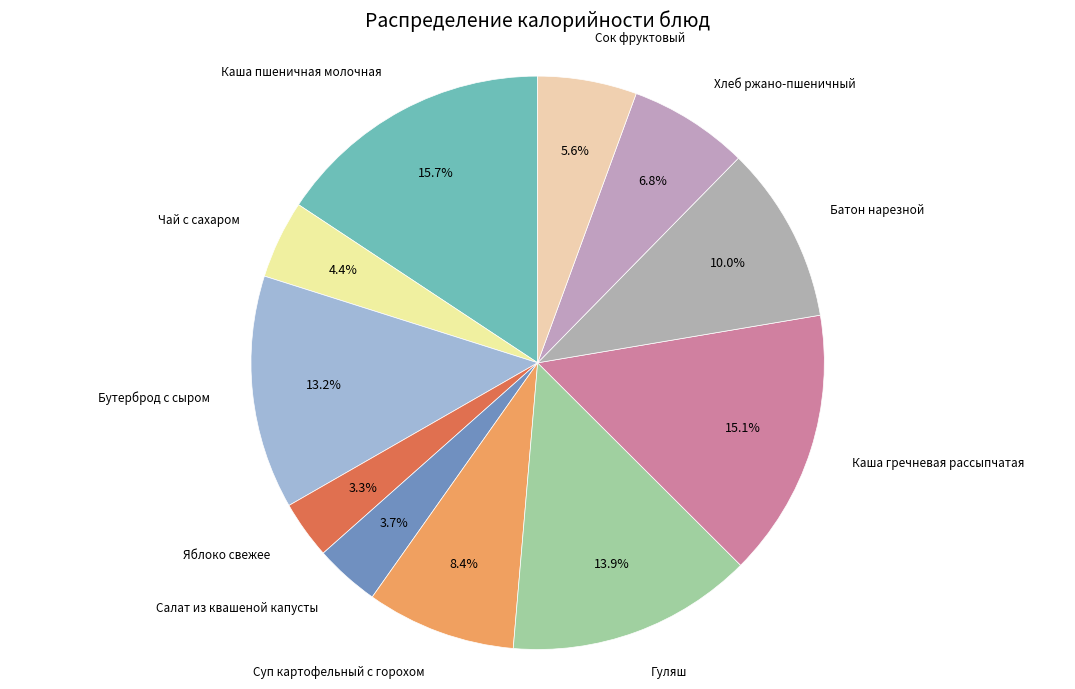

What percentage do Бутерброд с сыром and Суп картофельный с горохом together represent?

21.6%